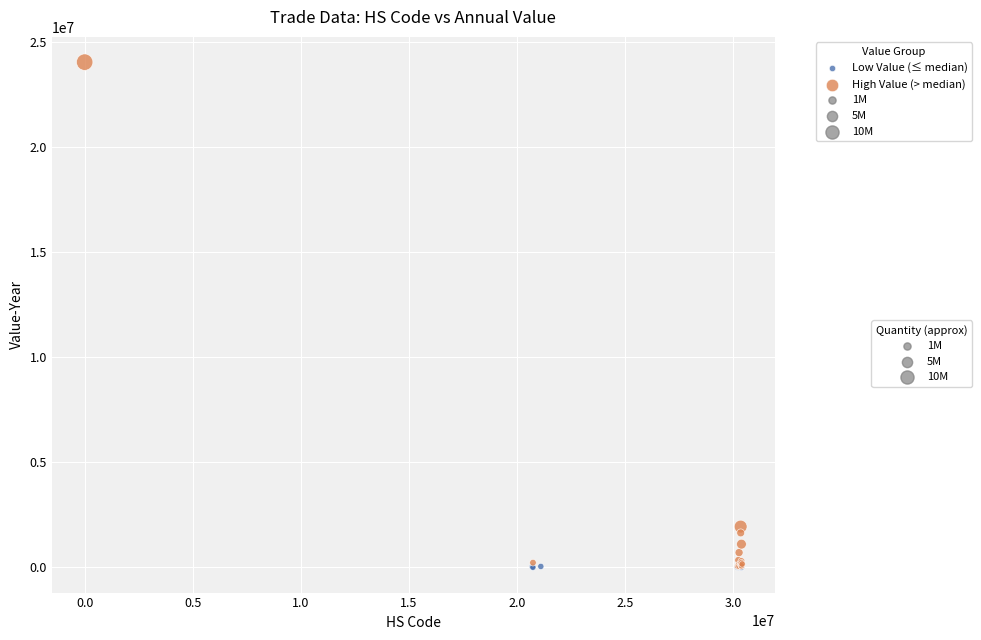

Which series reaches the maximum Y coordinate?

High Value (> median)